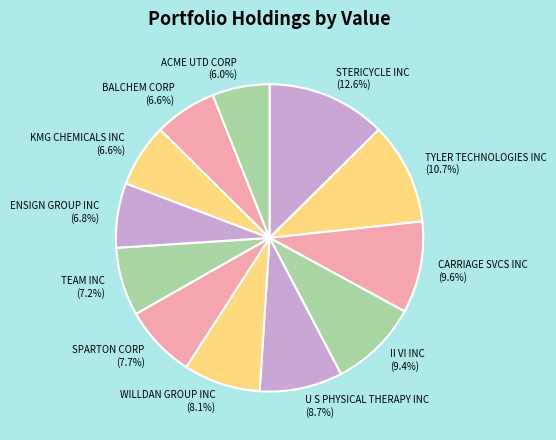

Is STERICYCLE INC the majority of the pie?

No